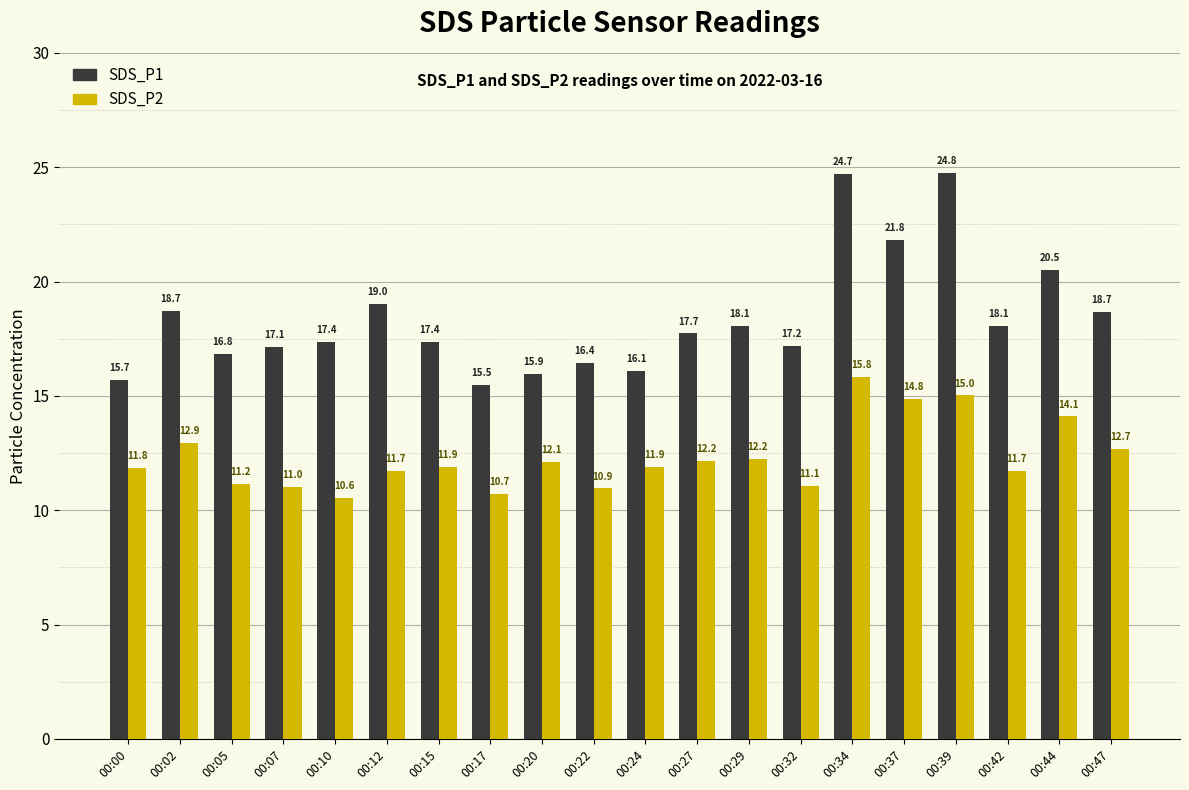

Between 00:12 and 00:27, which series saw the biggest shift?

SDS_P1